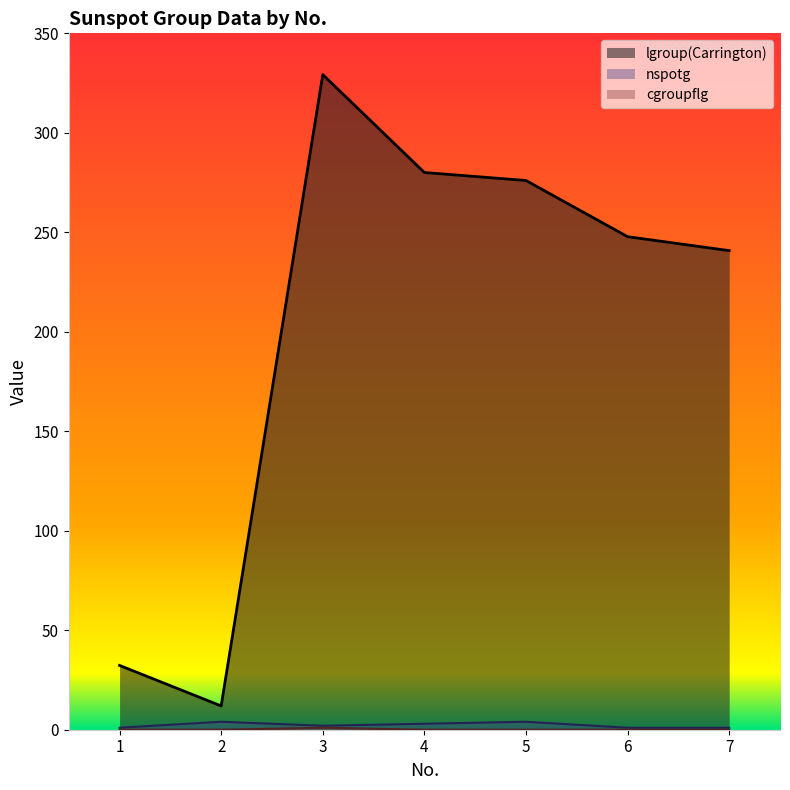

Does the chart display data point markers on the line(s)?

No